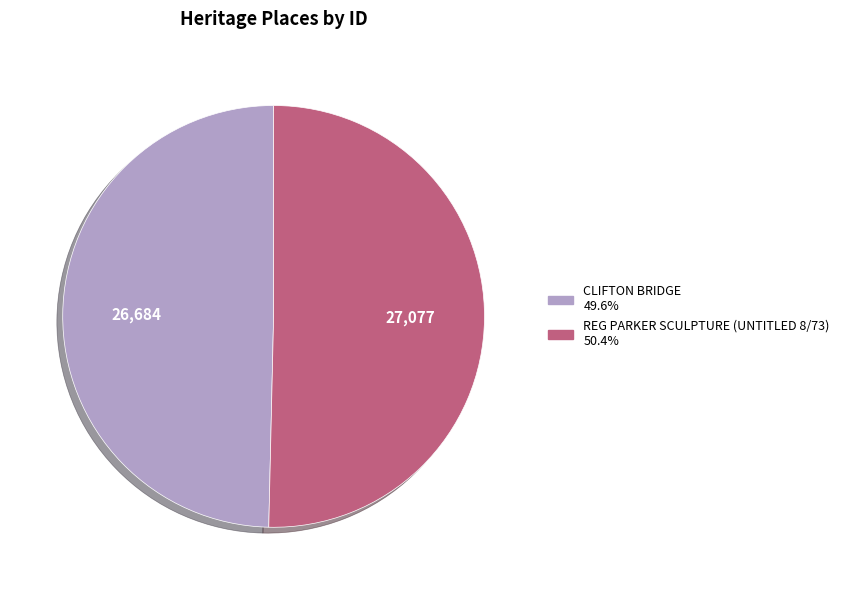

Rank the categories by value from highest to lowest.

REG PARKER SCULPTURE (UNTITLED 8/73), CLIFTON BRIDGE